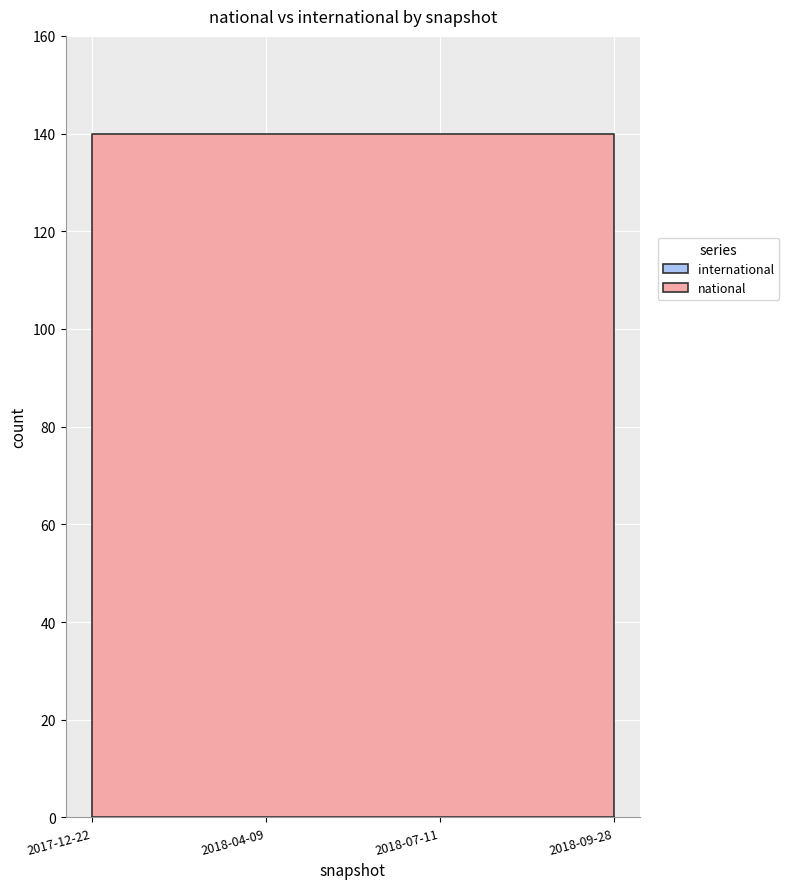

Which series has the largest total across all categories?

national